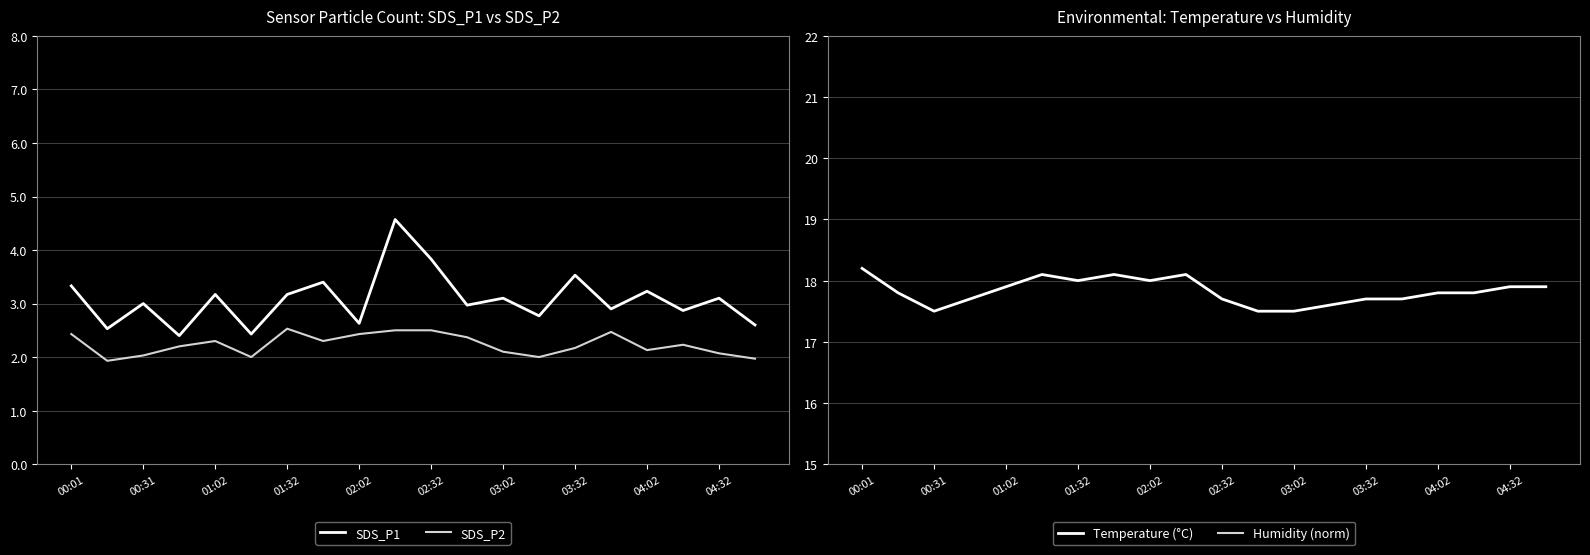

True or false: SDS_P2 and SDS_P1 cross at least once.

False